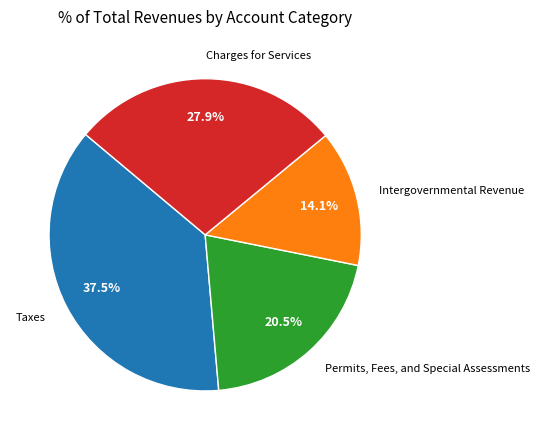

To the nearest percent, what percentage of the pie is Intergovernmental Revenue?

14%